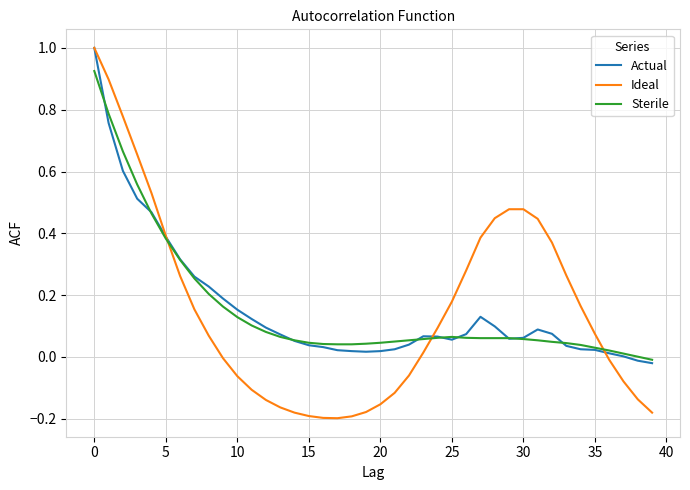

Which series ends up on top after the final intersection of Ideal and Sterile?

Sterile